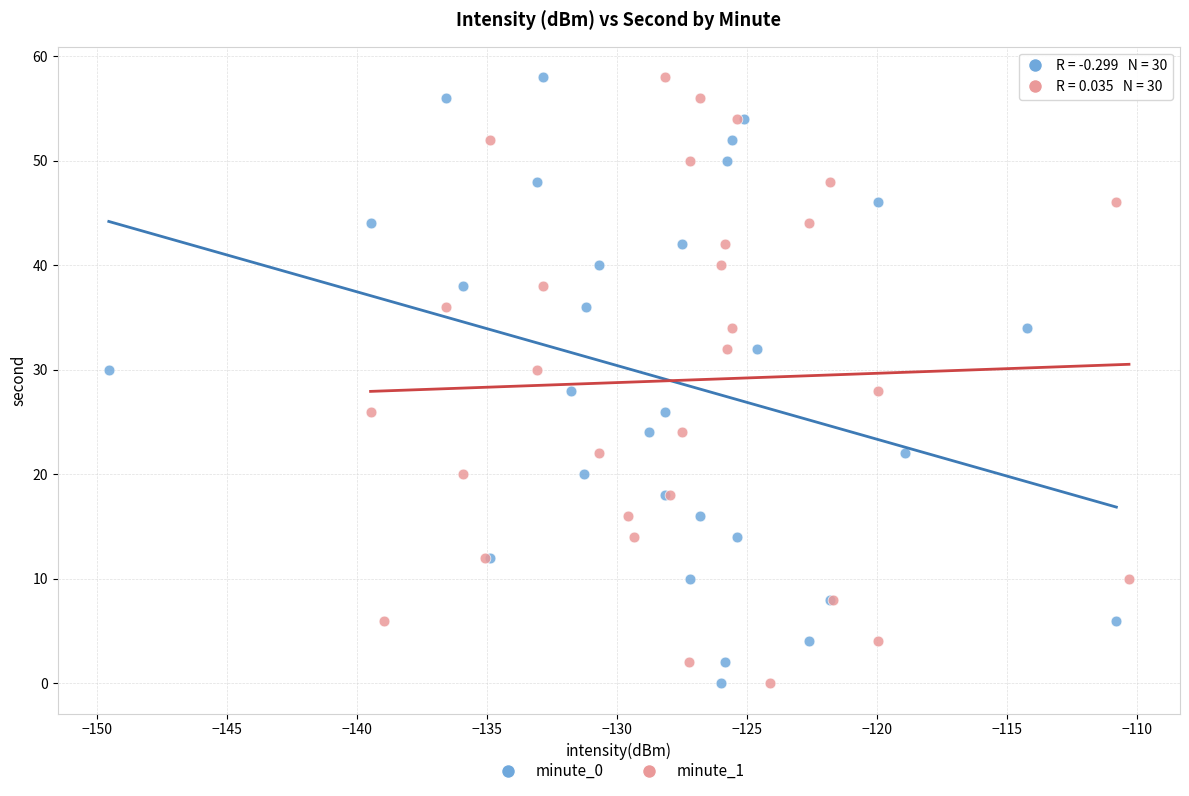

What are all the series names shown in the legend?

minute_0, minute_1